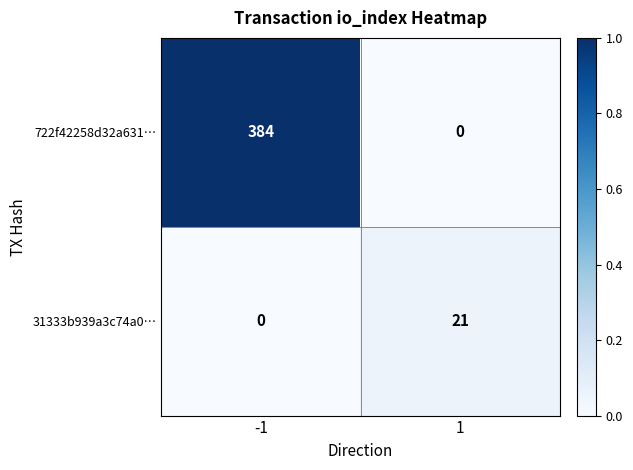

Which series changed the most between -1 and 1?

722f42258d32a631…